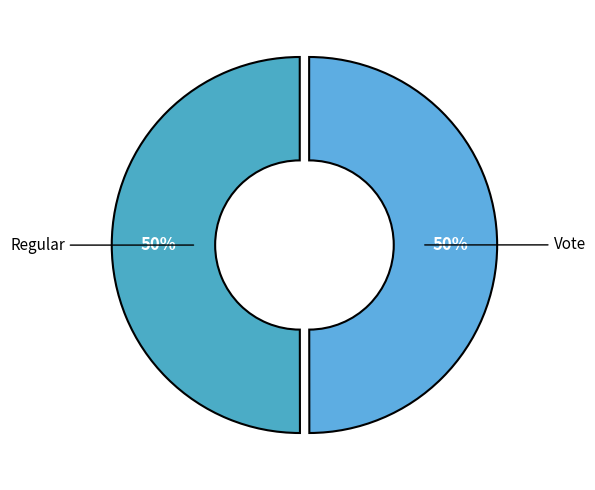

What is the ratio of the value at Vote to the value at Regular?

1.0